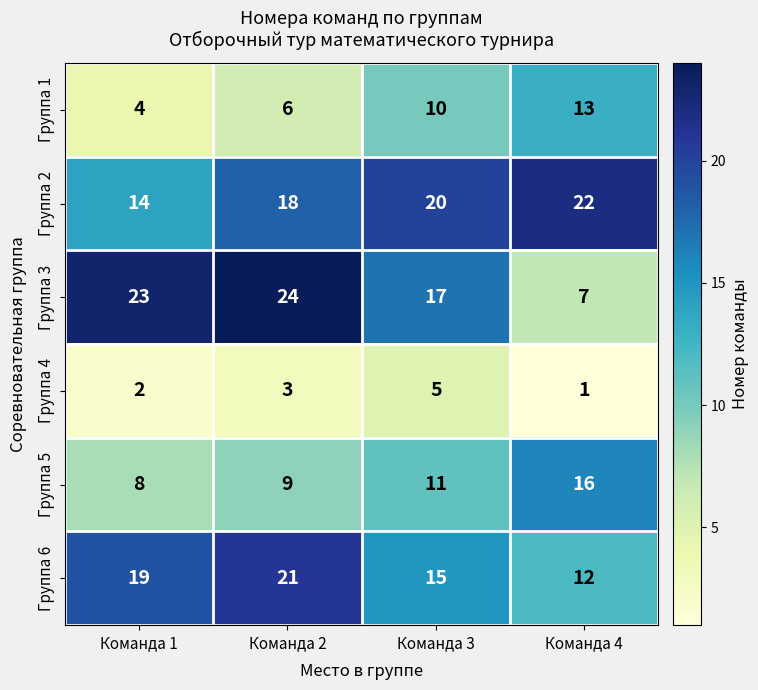

Reading left to right, transcribe all the data shown in this chart.

Группа 1: 4	6	10	13
Группа 2: 14	18	20	22
Группа 3: 23	24	17	7
Группа 4: 2	3	5	1
Группа 5: 8	9	11	16
Группа 6: 19	21	15	12